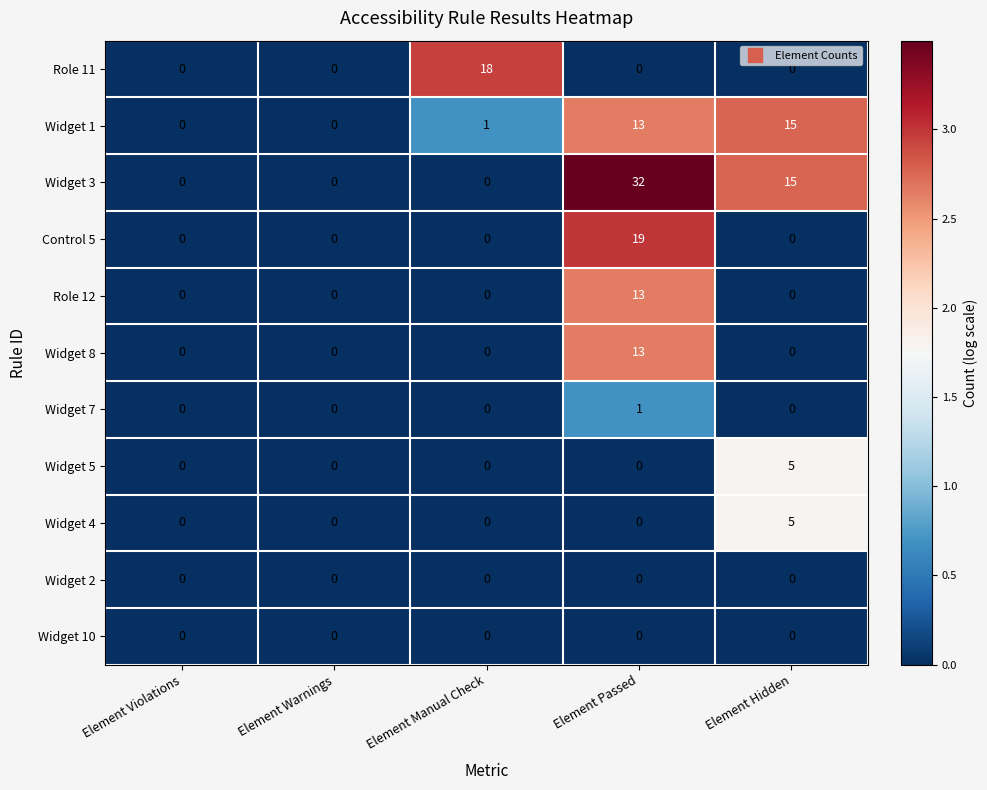

Between Element Manual Check and Element Passed, which series saw the biggest shift?

Widget 3